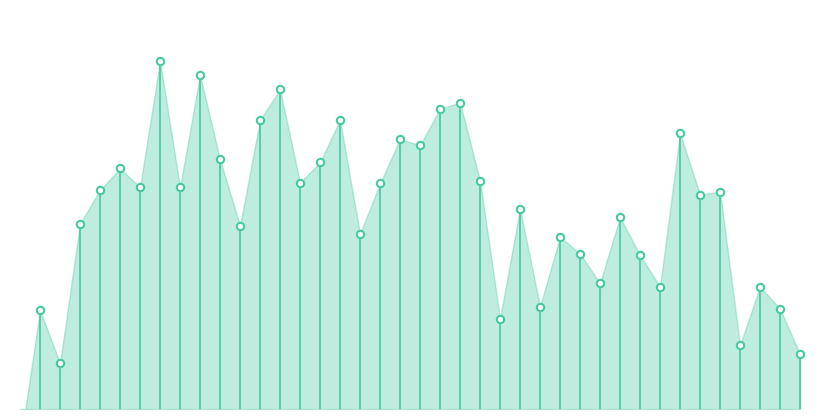

Which has a higher value, 01:07 or 00:10?

00:10